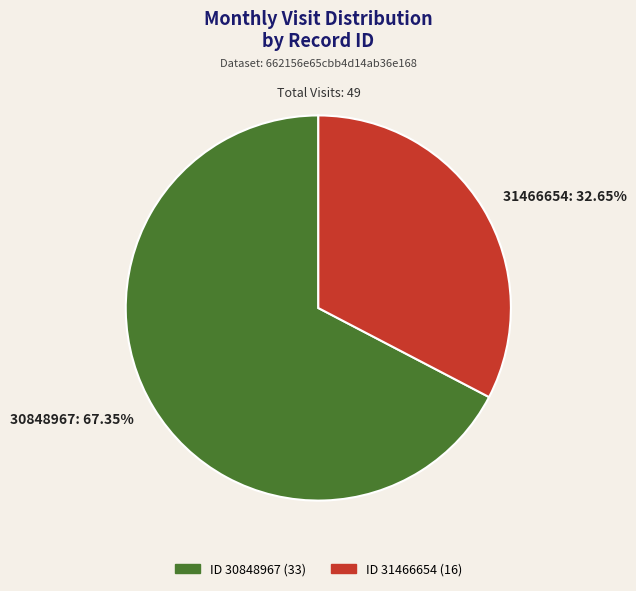

What percentage is the 31466654 slice, to the nearest percent?

33%